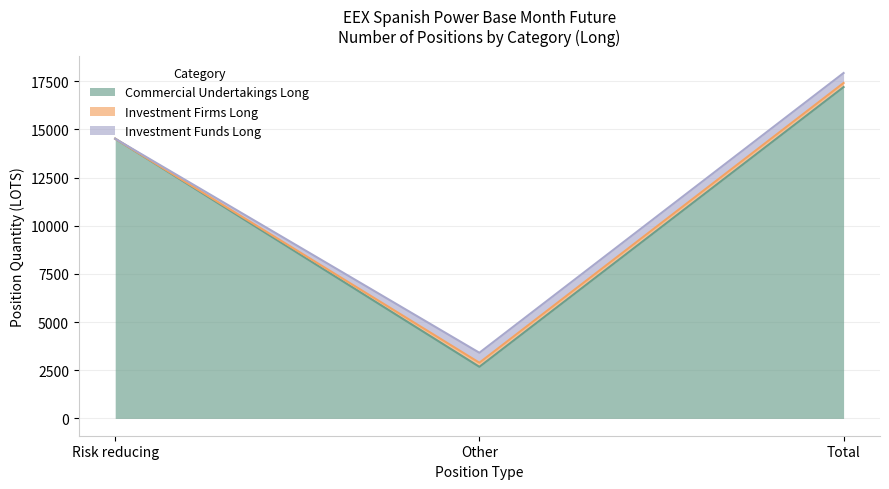

At which label does Investment Funds Long reach its minimum?

Risk reducing